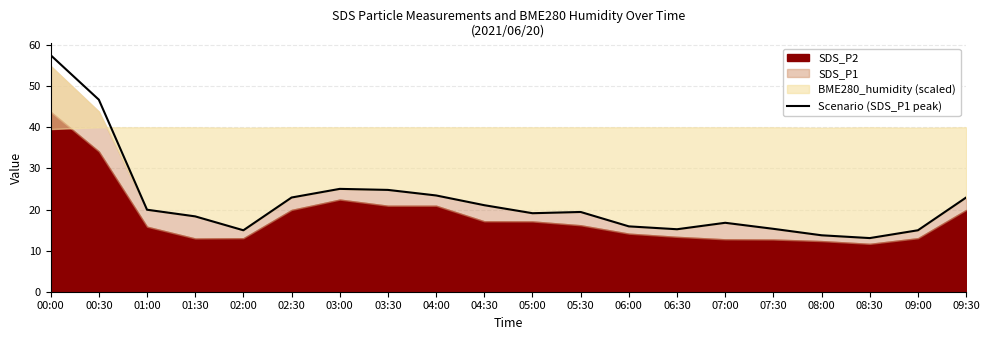

What is the difference between the values at 09:00 and 09:30?

8.0